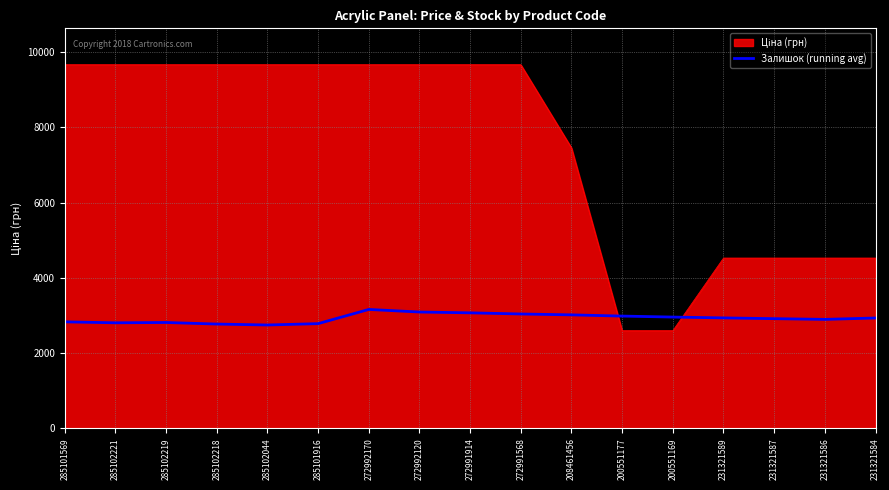

The value of Залишок (running avg) at 285102218 is 2770.3. True or false?

True